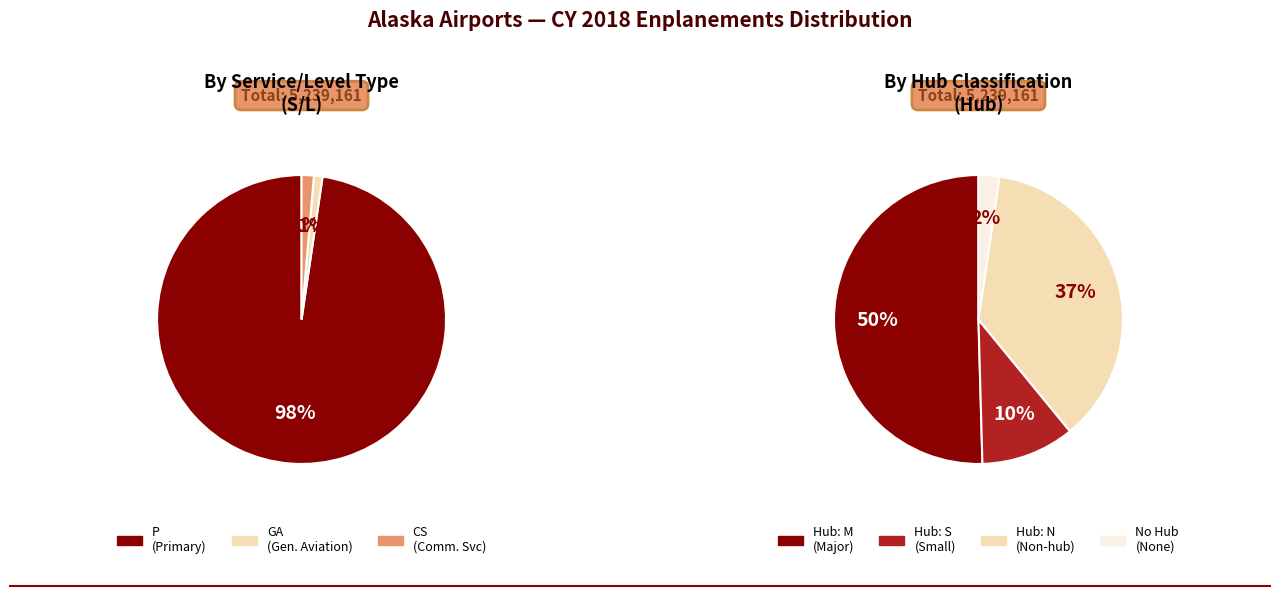

How many slices are in this pie chart?

3